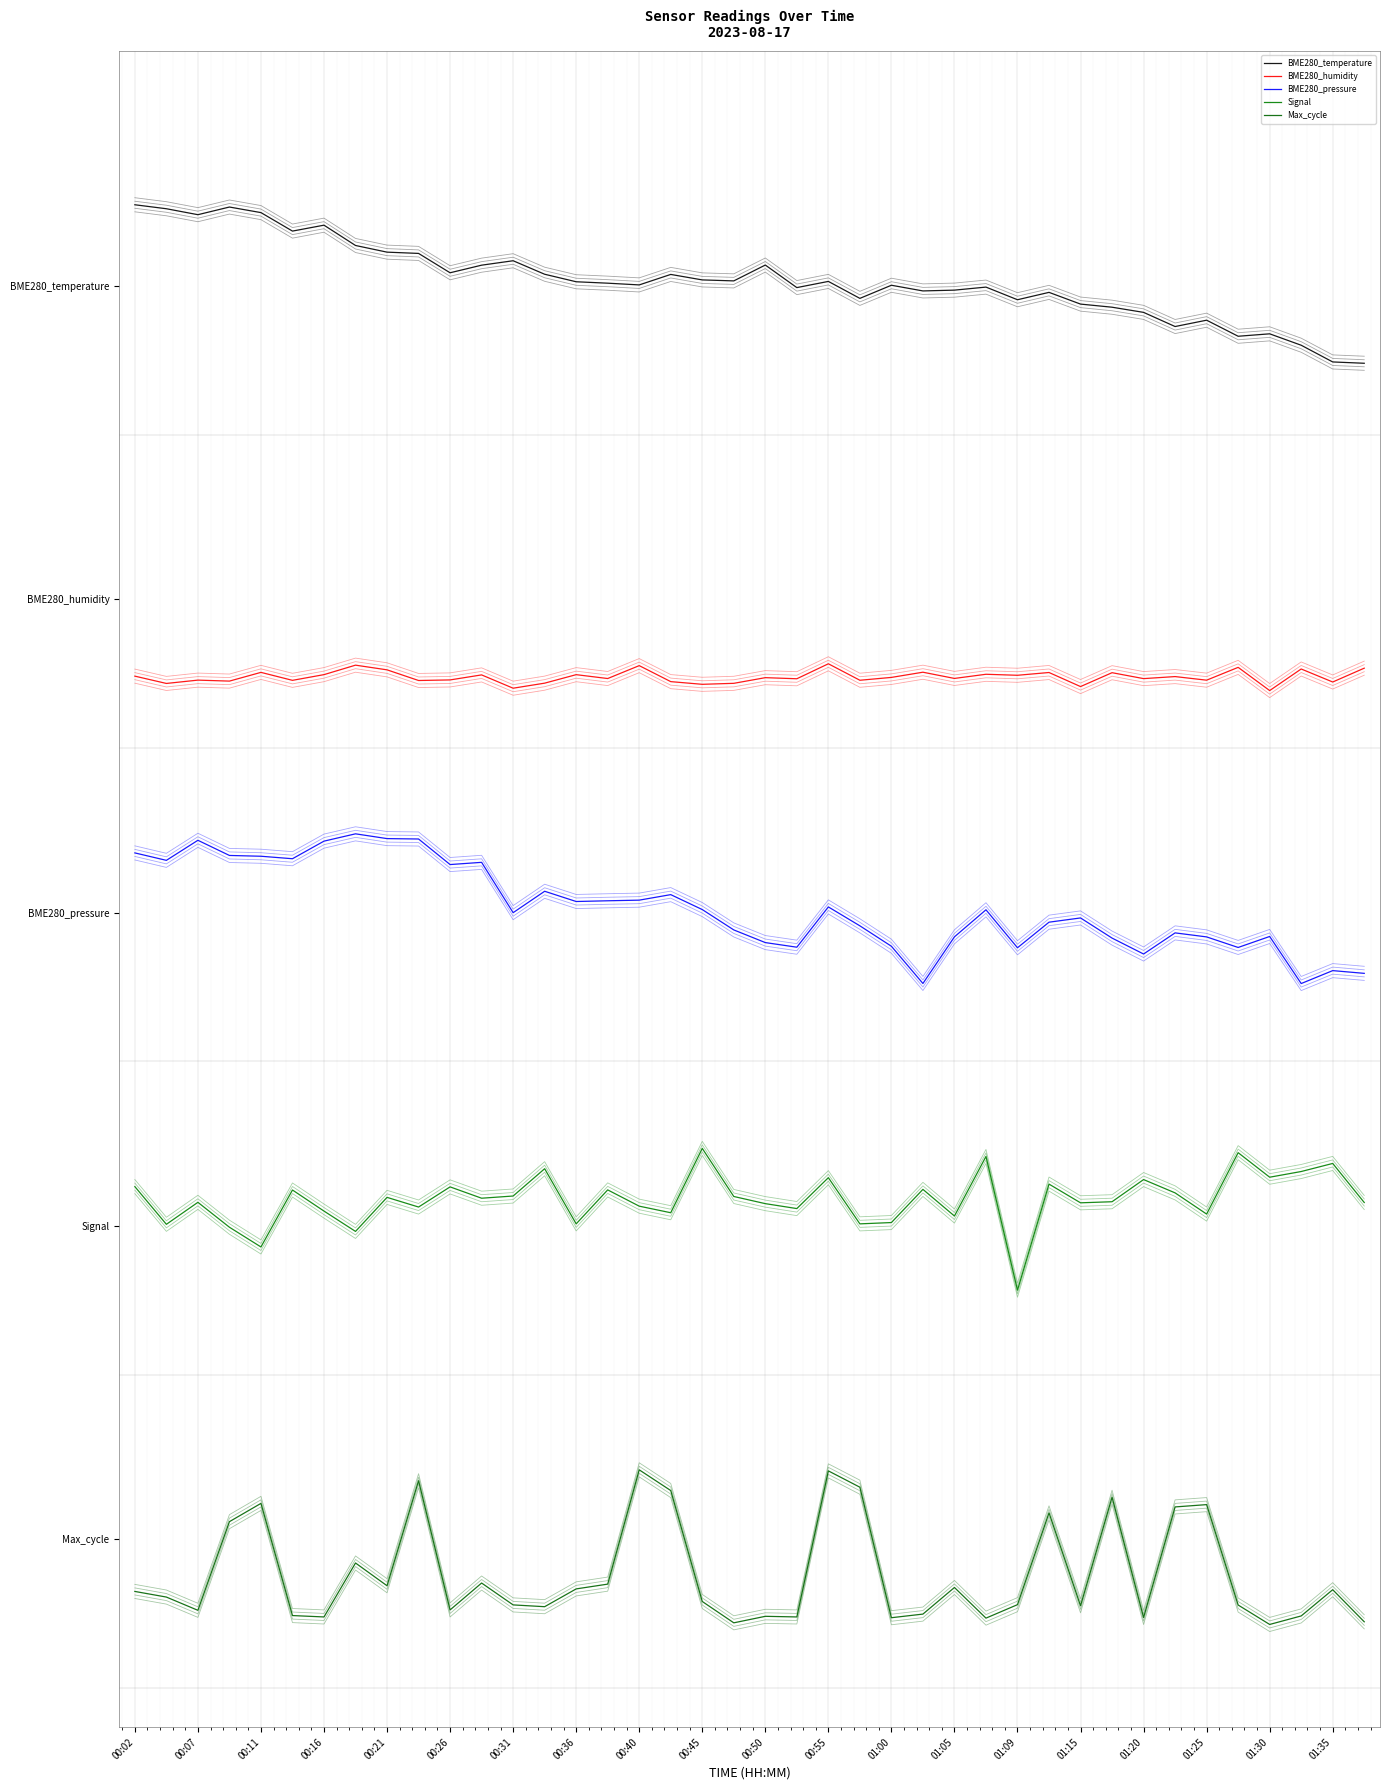

What is the spread (max minus min) of values at 00:36?

8.3